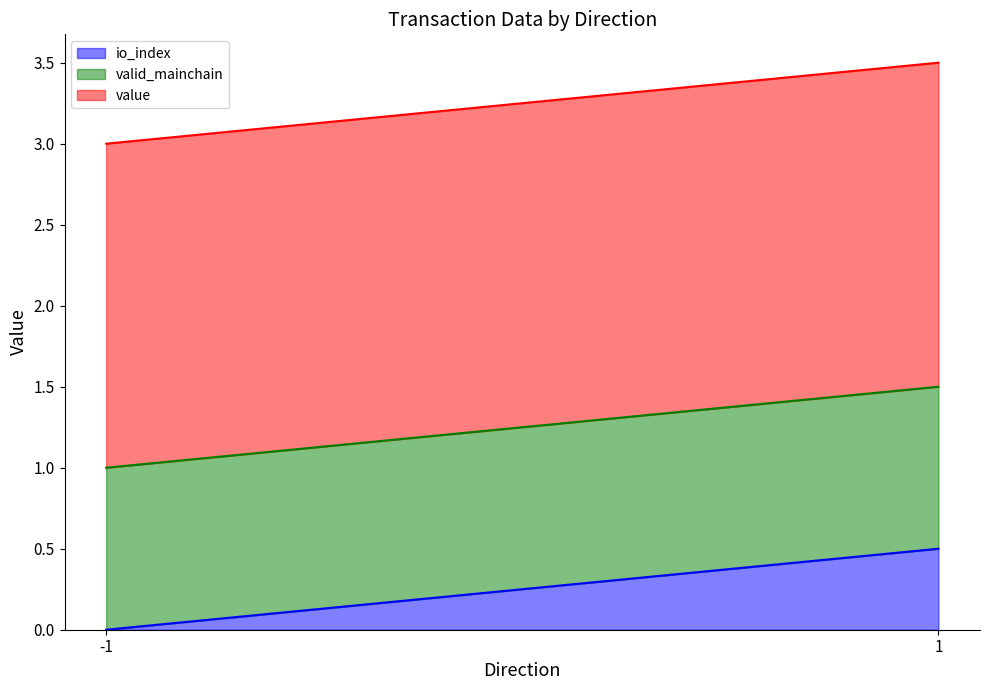

What is the total value across all series at 1?

3.5